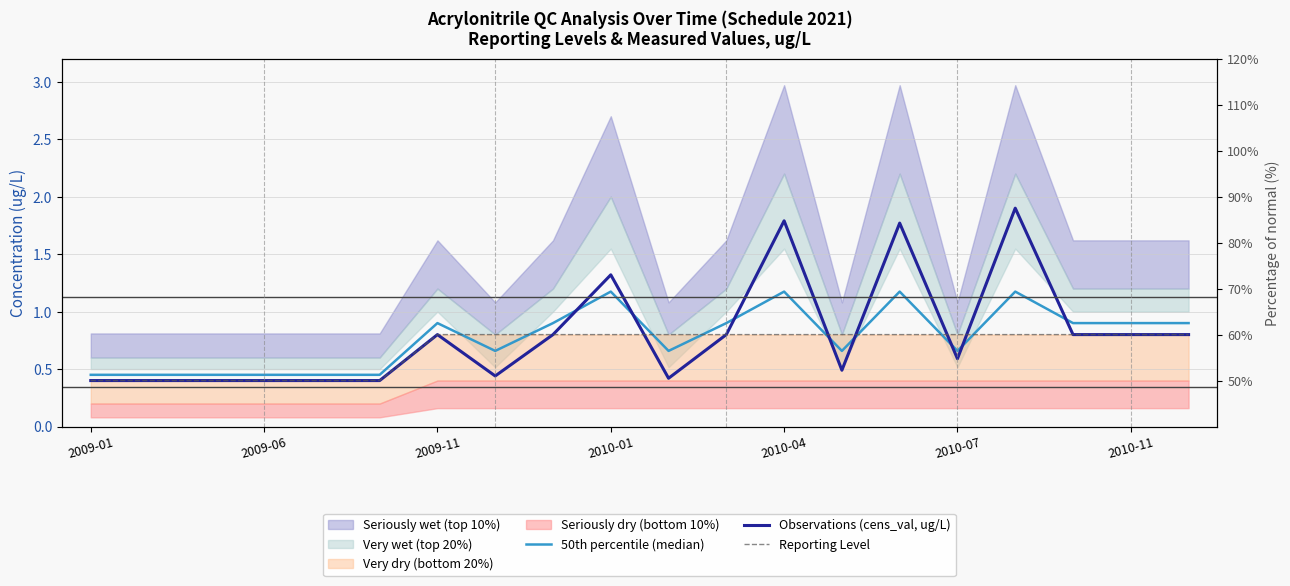

How many lines are shown in the chart?

3